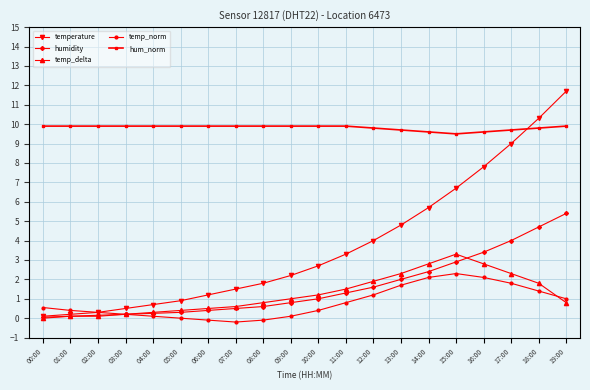

At how many categories does at least one series exceed 0?

20